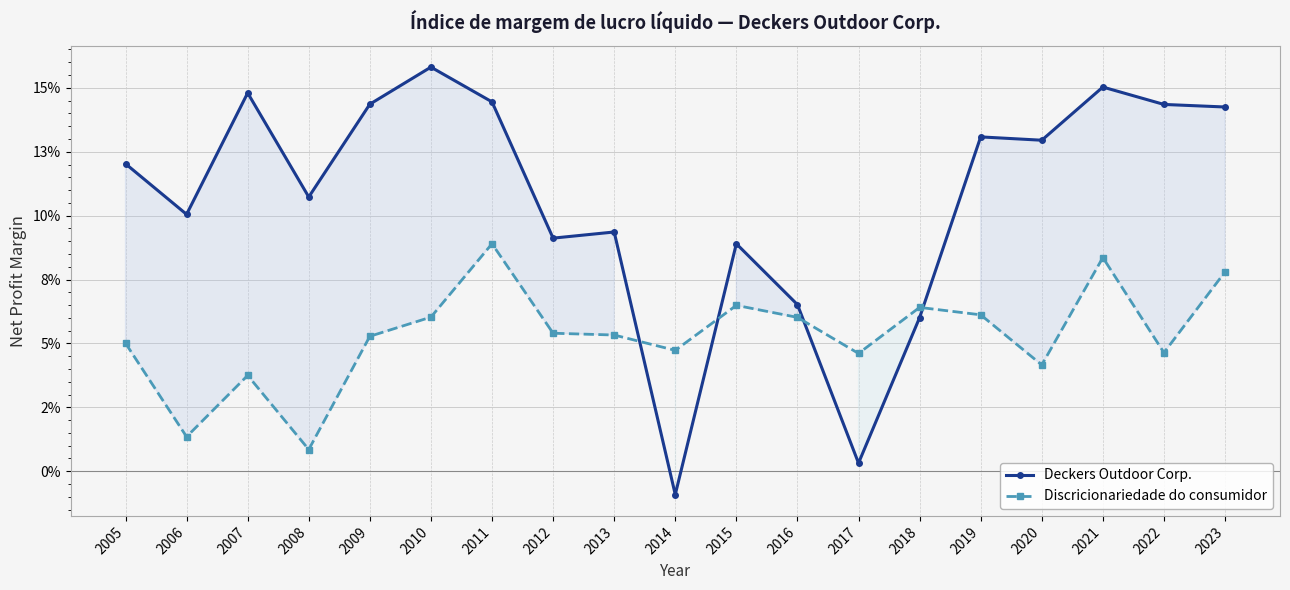

Reading left to right, extract all data points from this chart.

Deckers Outdoor Corp.: 2005=0.1	2006=0.1	2007=0.1	2008=0.1	2009=0.1	2010=0.2	2011=0.1	2012=0.1	2013=0.1	2014=-0.0	2015=0.1	2016=0.1	2017=0.0	2018=0.1	2019=0.1	2020=0.1	2021=0.2	2022=0.1	2023=0.1
Discricionariedade do consumidor: 2005=0.1	2006=0.0	2007=0.0	2008=0.0	2009=0.1	2010=0.1	2011=0.1	2012=0.1	2013=0.1	2014=0.0	2015=0.1	2016=0.1	2017=0.0	2018=0.1	2019=0.1	2020=0.0	2021=0.1	2022=0.0	2023=0.1